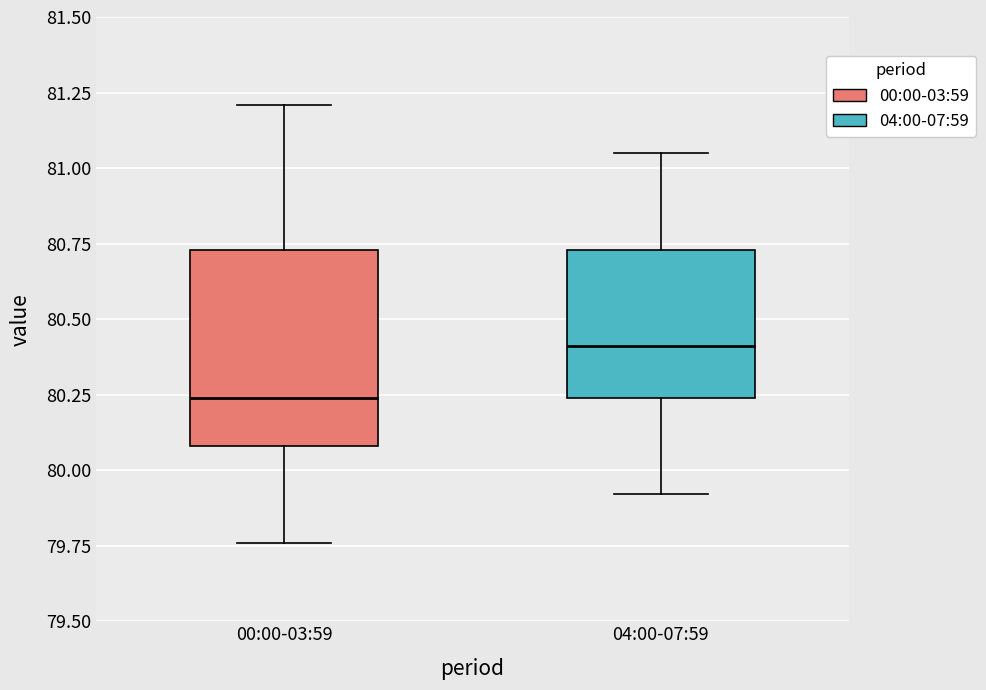

Comparing the boxes themselves (not the whiskers), which one is the tallest?

00:00-03:59